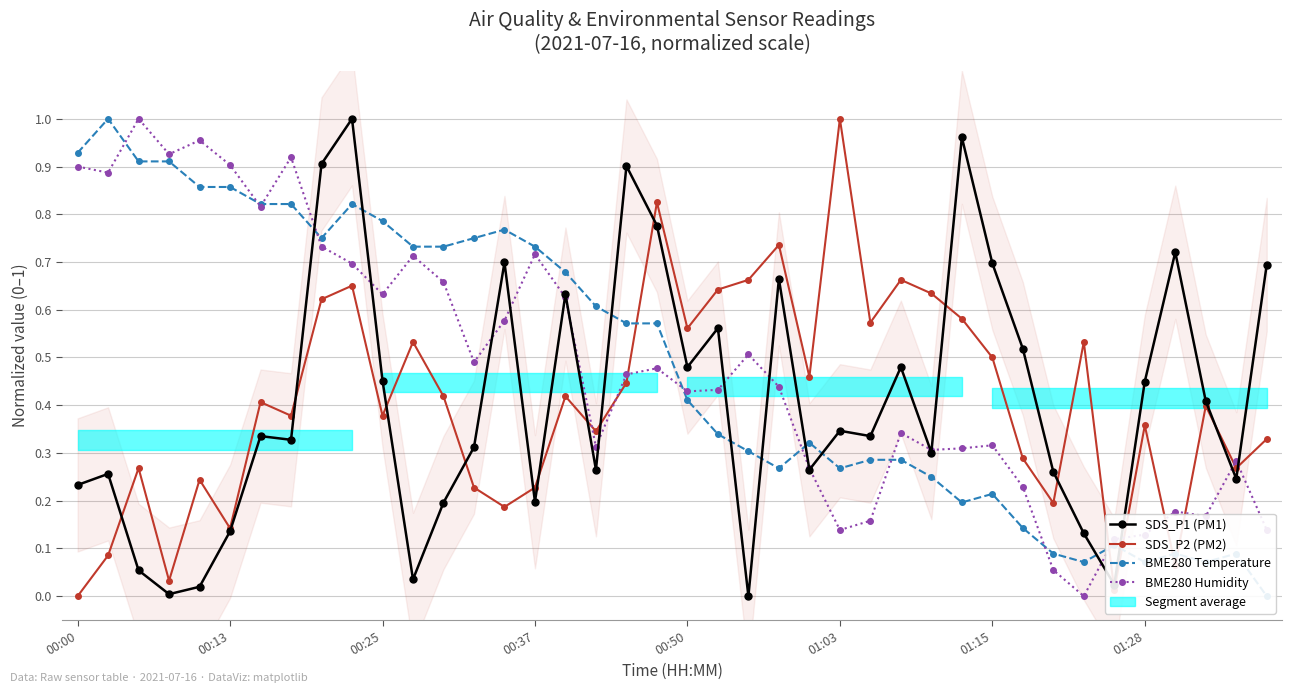

What is the average value of the SDS_P2 (PM2) series?

0.4